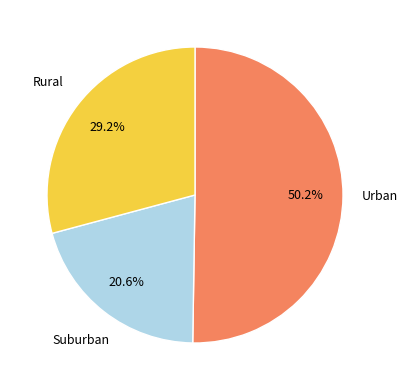

Is there any slice that represents more than half of the pie?

Yes